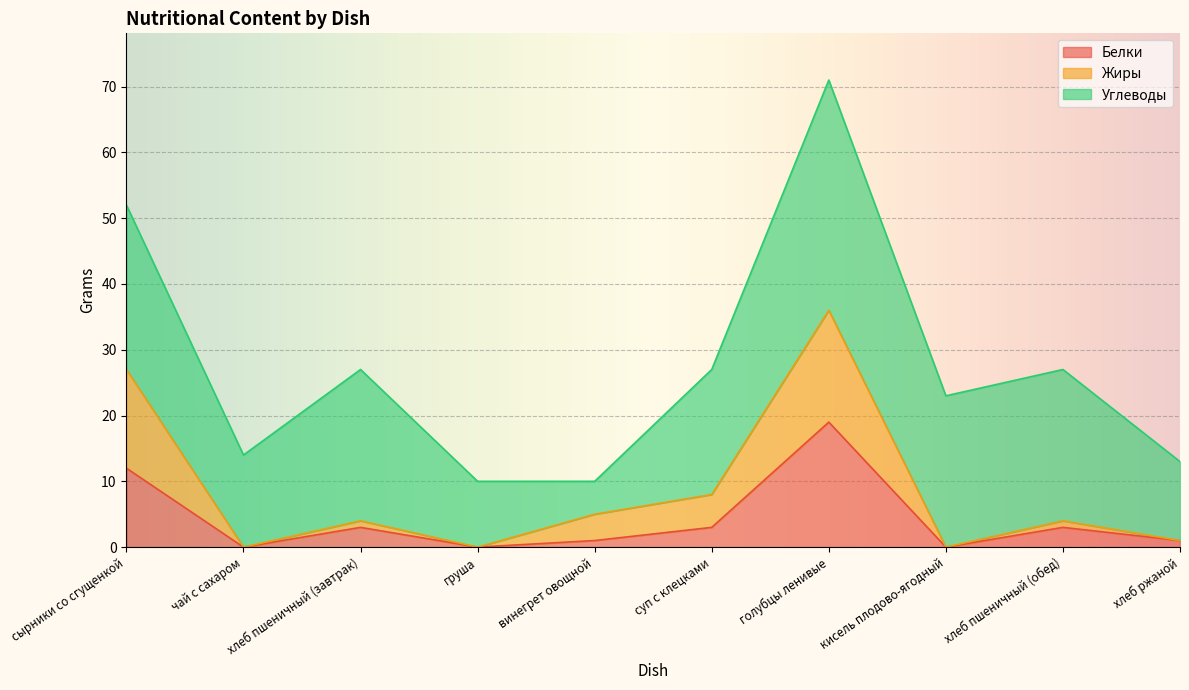

How many values in the Жиры series exceed 4?

4